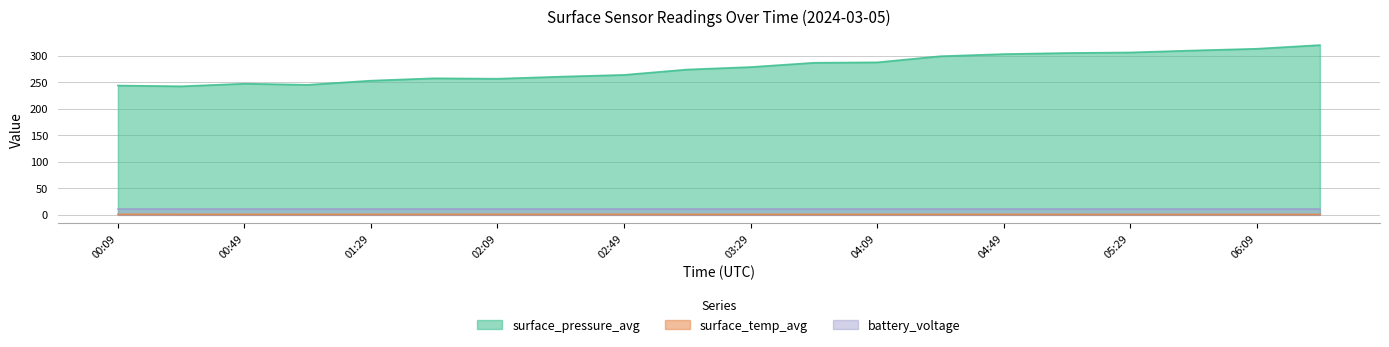

Which series has the largest range (max minus min)?

surface_pressure_avg